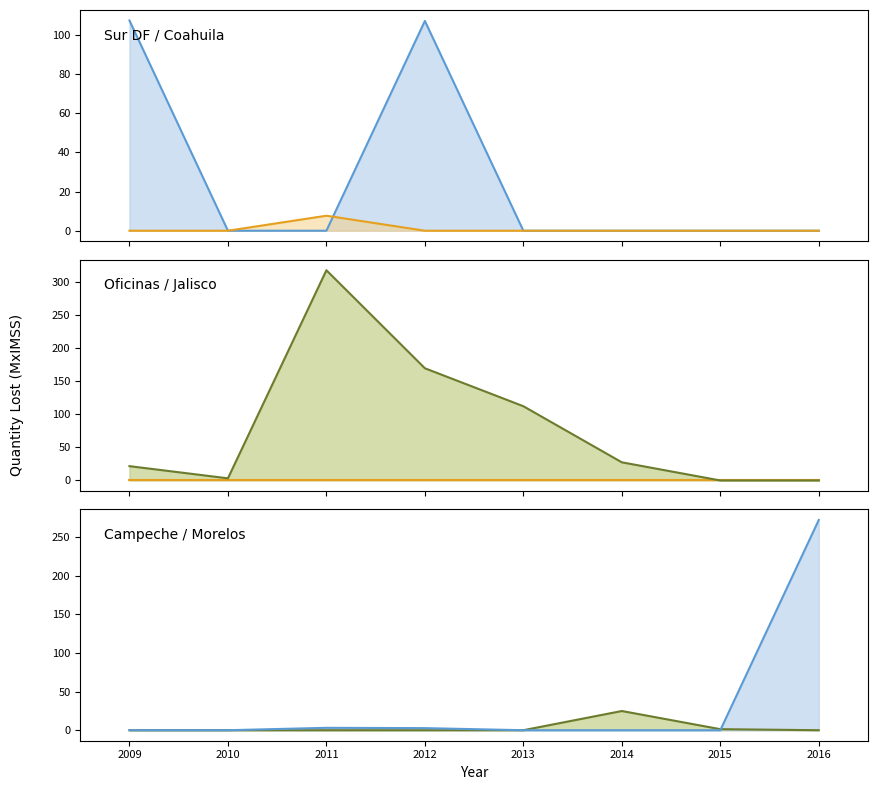

Which series ends up on top after the final intersection of Delegacion Sur del DF (line) and UMAE Jalisco (line)?

UMAE Jalisco (line)